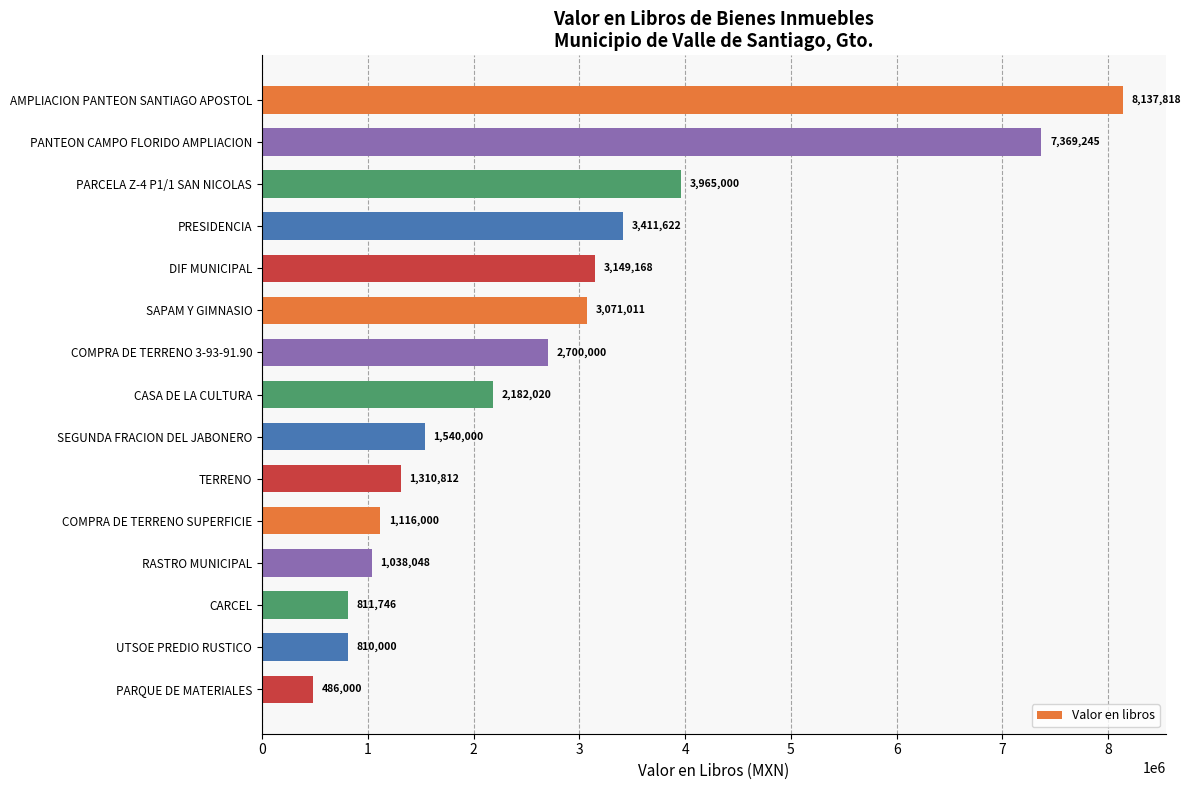

At which label is the value closest to 4311908?

PARCELA Z-4 P1/1 SAN NICOLAS